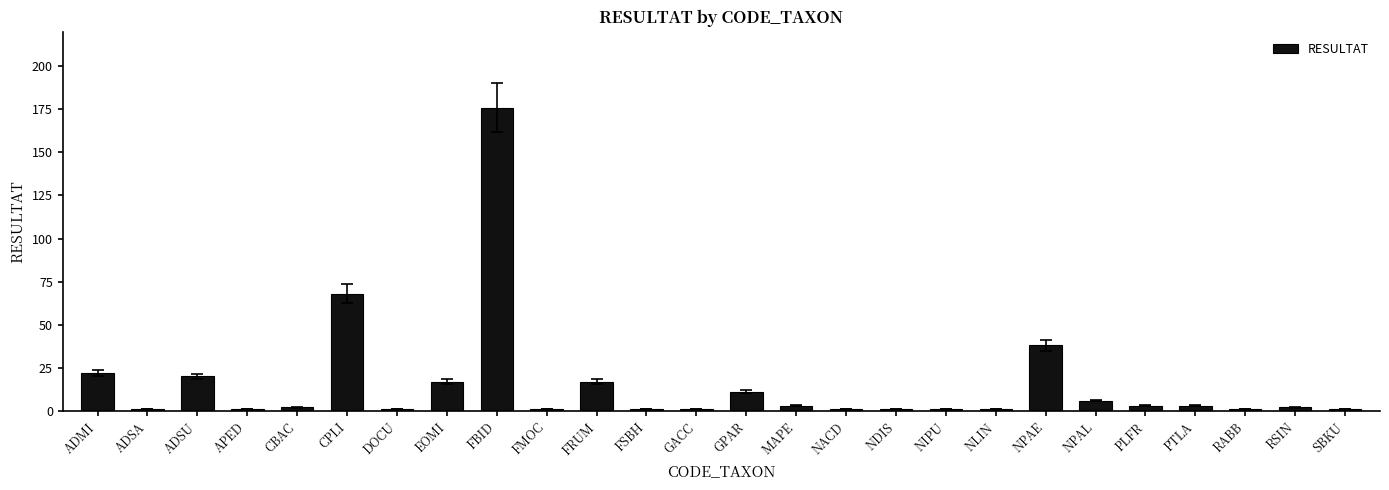

What is the greatest value displayed?

176